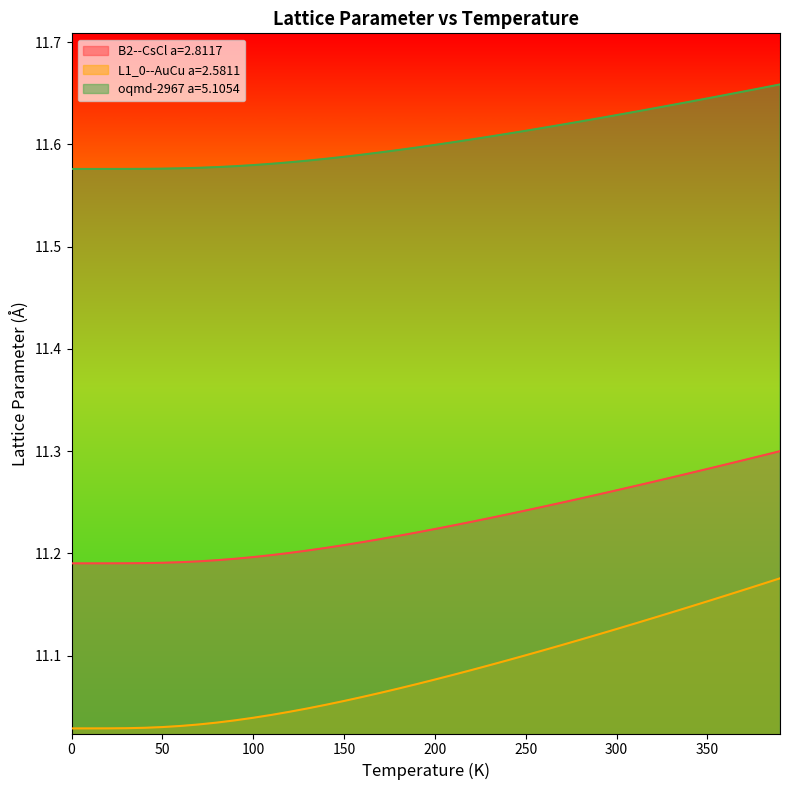

The value of B2--CsCl a=2.8117 at 300 is 18.6. True or false?

False